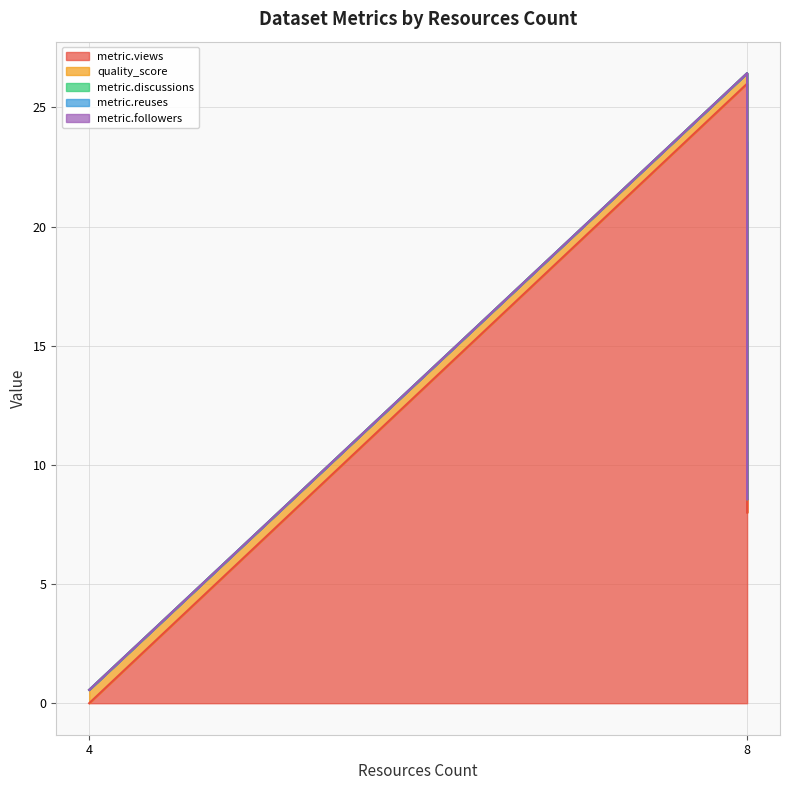

What are all the series names shown in the legend?

metric.views, quality_score, metric.discussions, metric.reuses, metric.followers